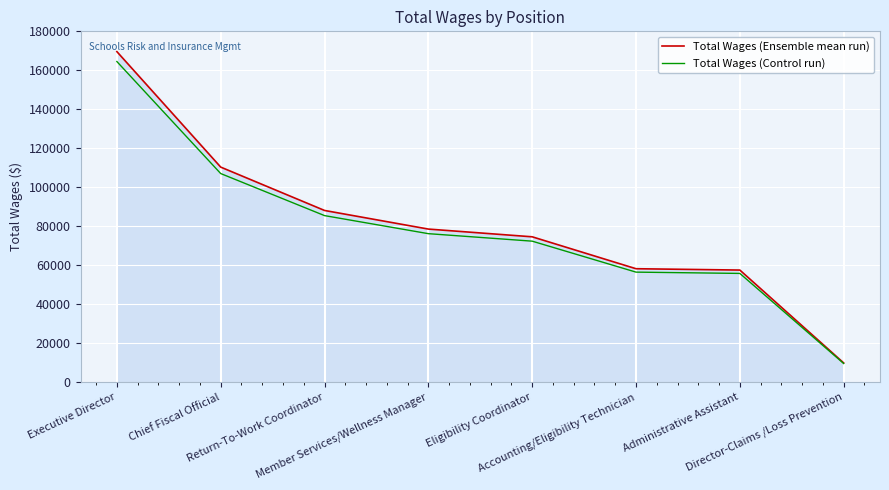

Which series has the largest range (max minus min)?

Total Wages (Ensemble mean run)